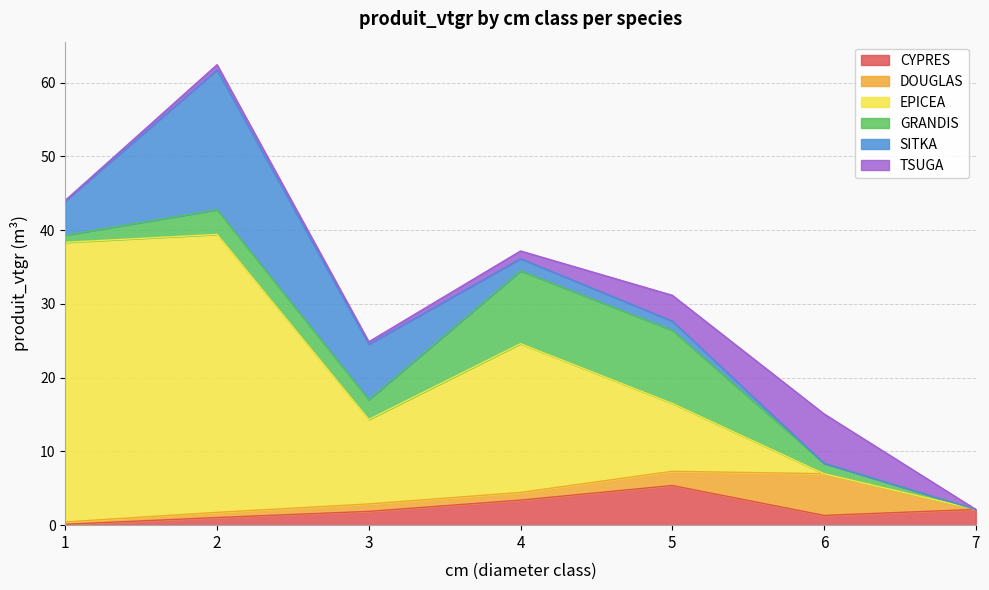

At how many categories does at least one series exceed 33?

2